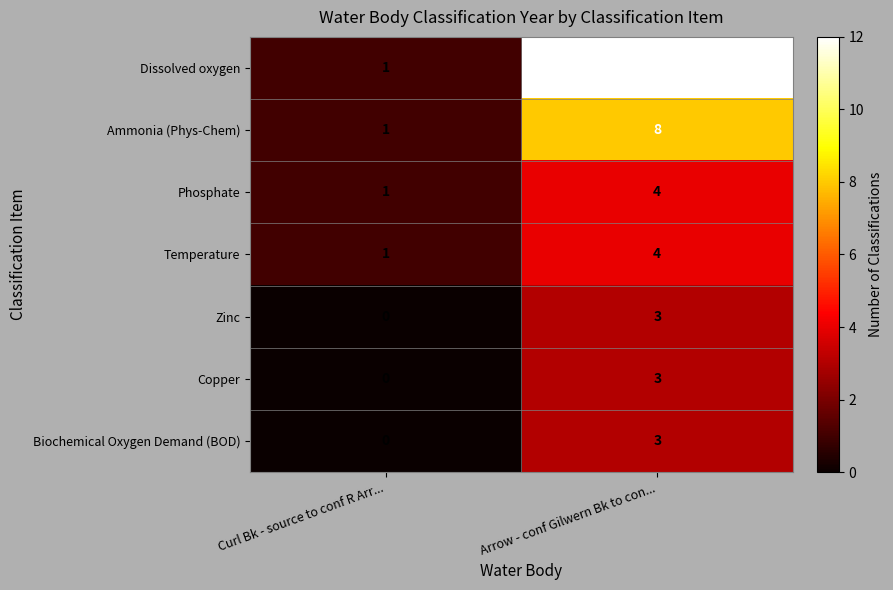

What is the spread (max minus min) of values at Curl Bk - source to conf R Arr...?

1